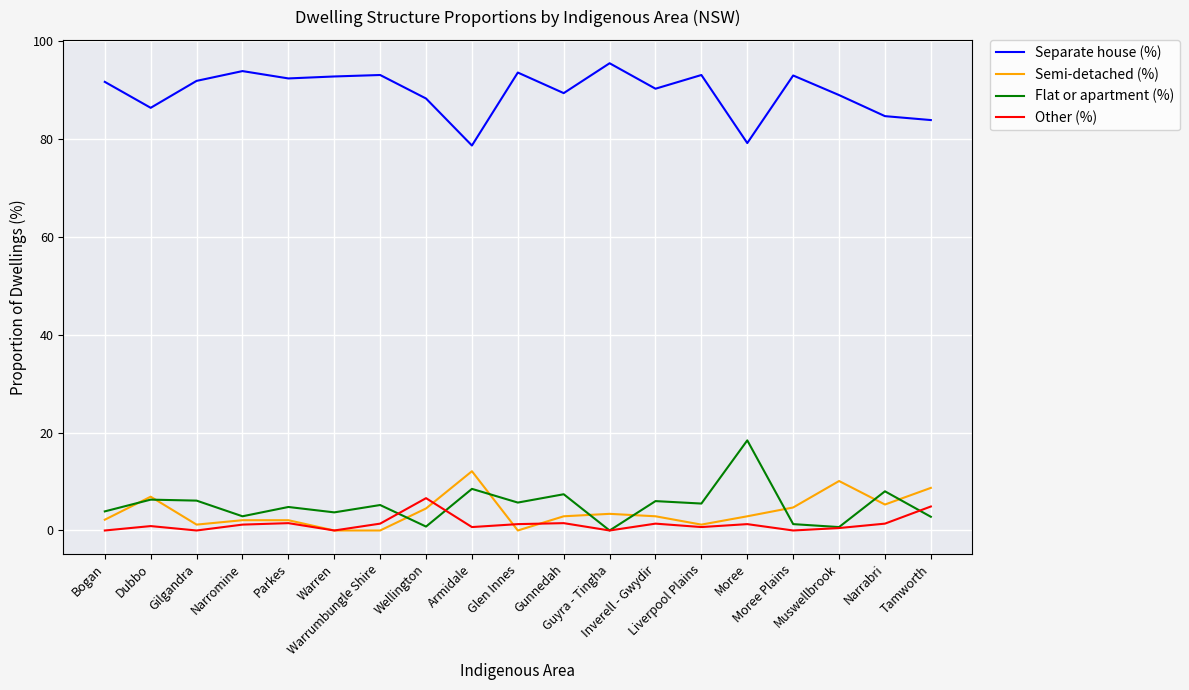

Is this an area chart (filled region under the line)?

No